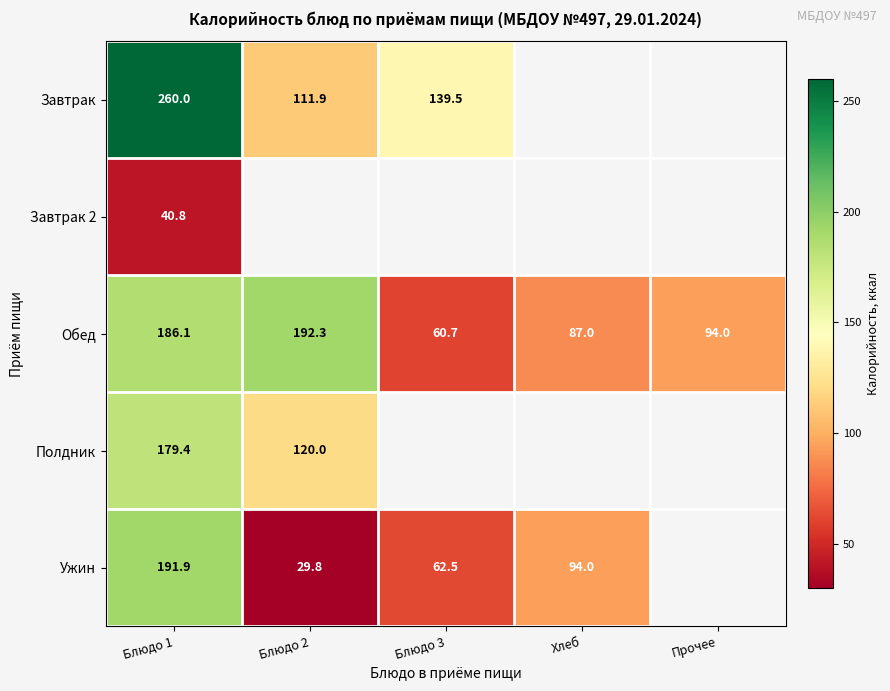

What is the average value of the Обед series?

124.0